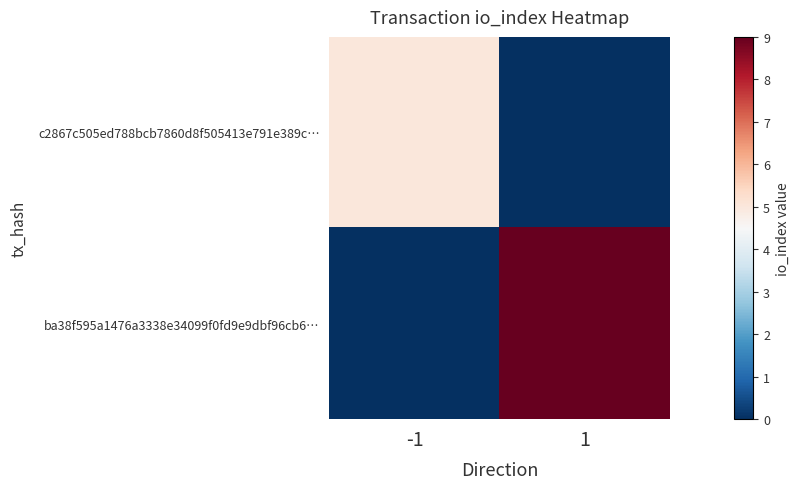

Which series has the largest range (max minus min)?

ba38f595a1476a3338e34099f0fd9e9dbf96cb6…